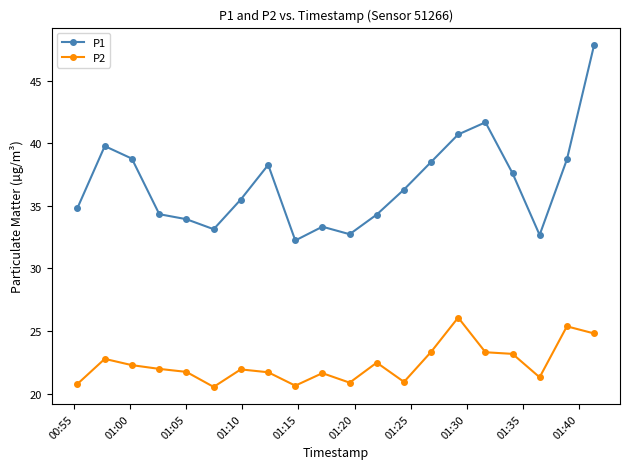

True or false: P1 and P2 cross at least once.

False